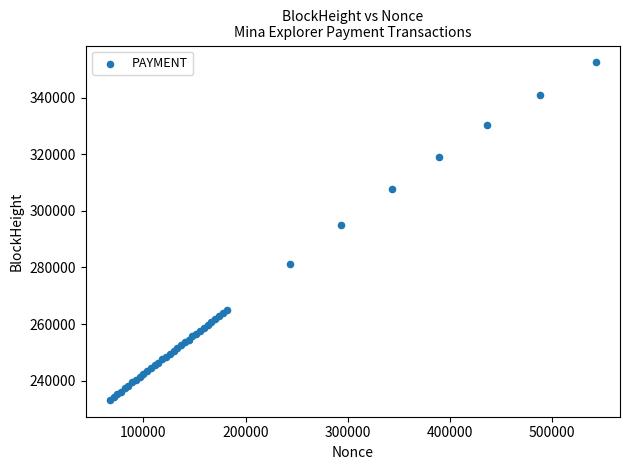

What Y value in the scatter plot is closest to 292822?

294827